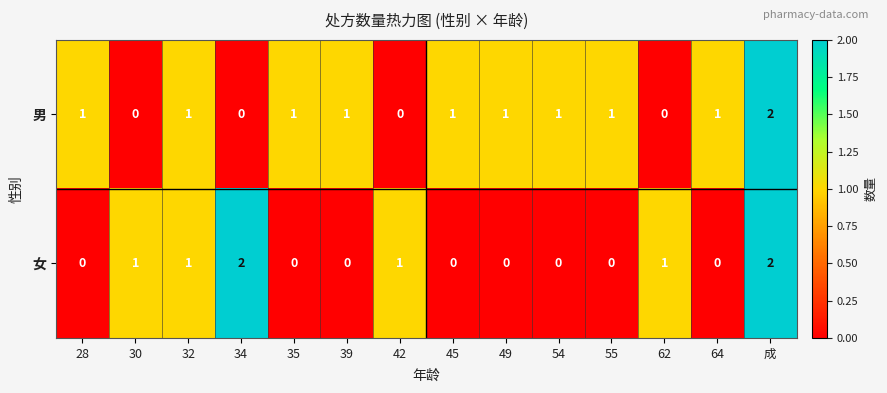

Count the 女 values in the range 0 to 1.

12